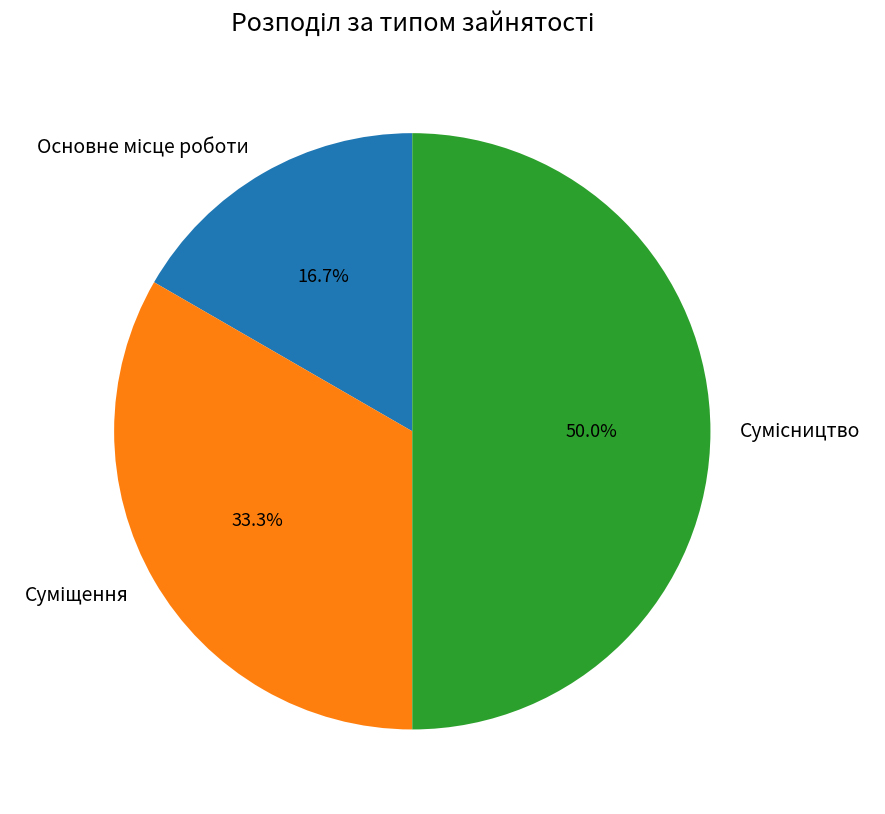

Count the number of slices in the pie.

3